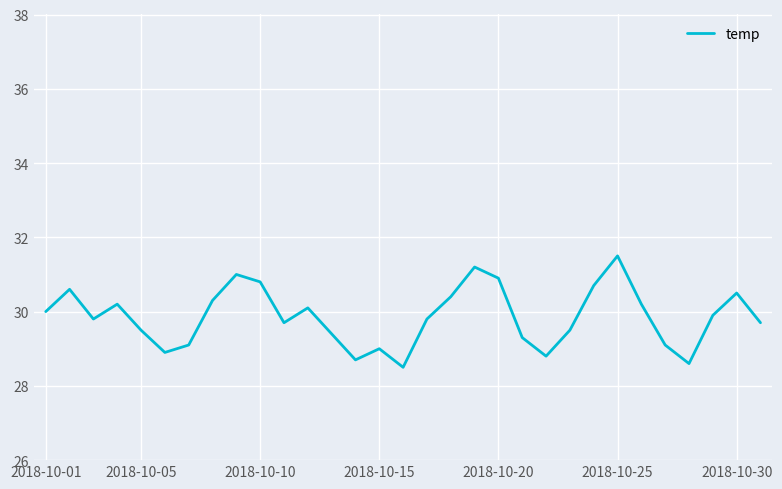

What is the difference between the maximum and minimum values?

3.0